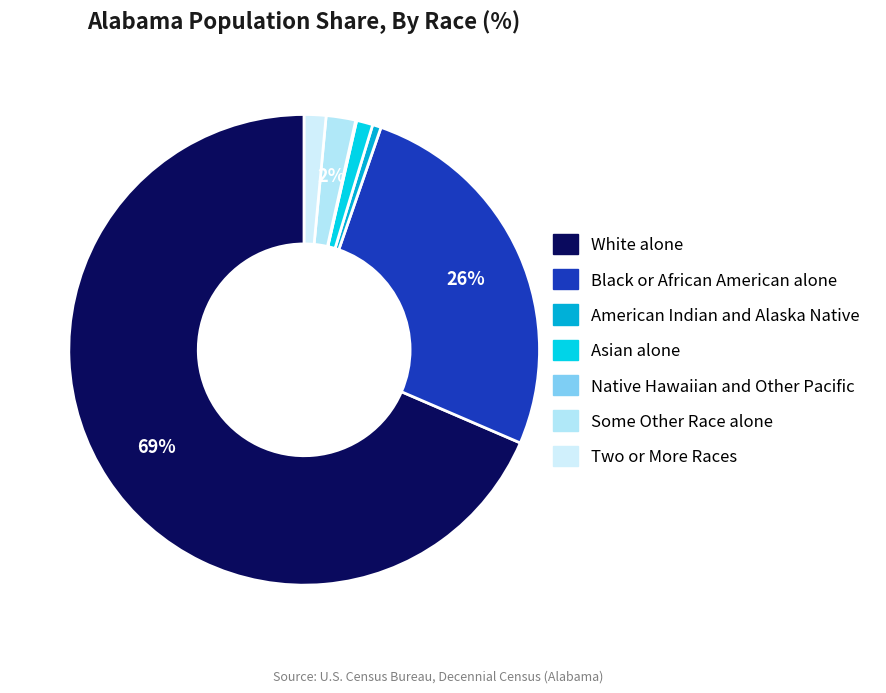

Does Two or More Races account for over 50% of the chart?

No